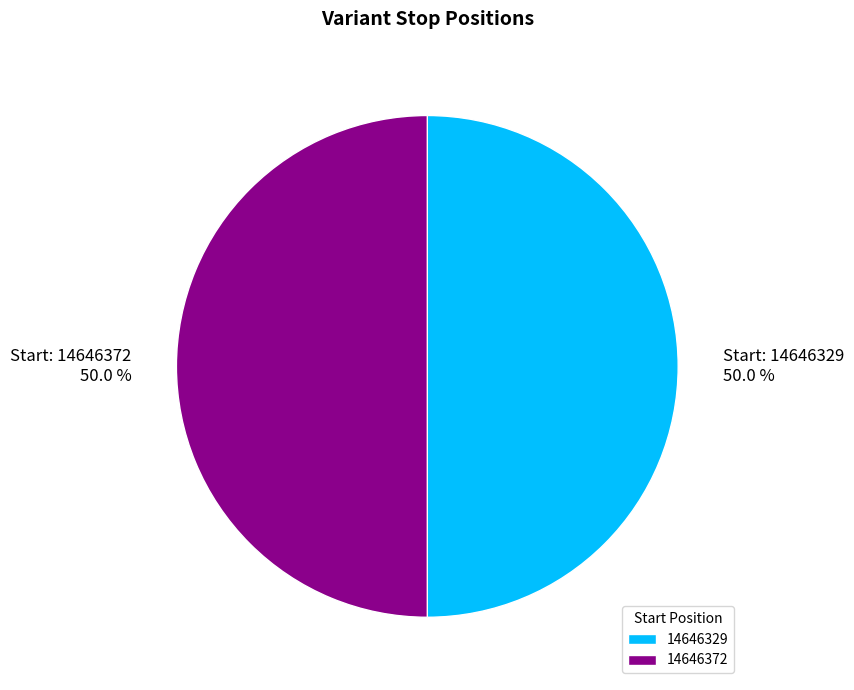

Approximately how many times larger is the value at 14646329 compared to 14646372?

1.0